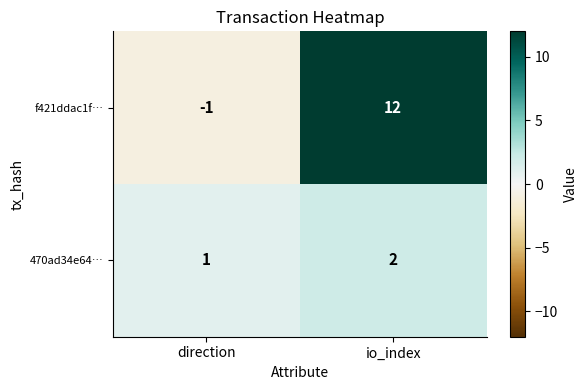

What is the sum of the f421ddac1f… values at io_index and direction?

11